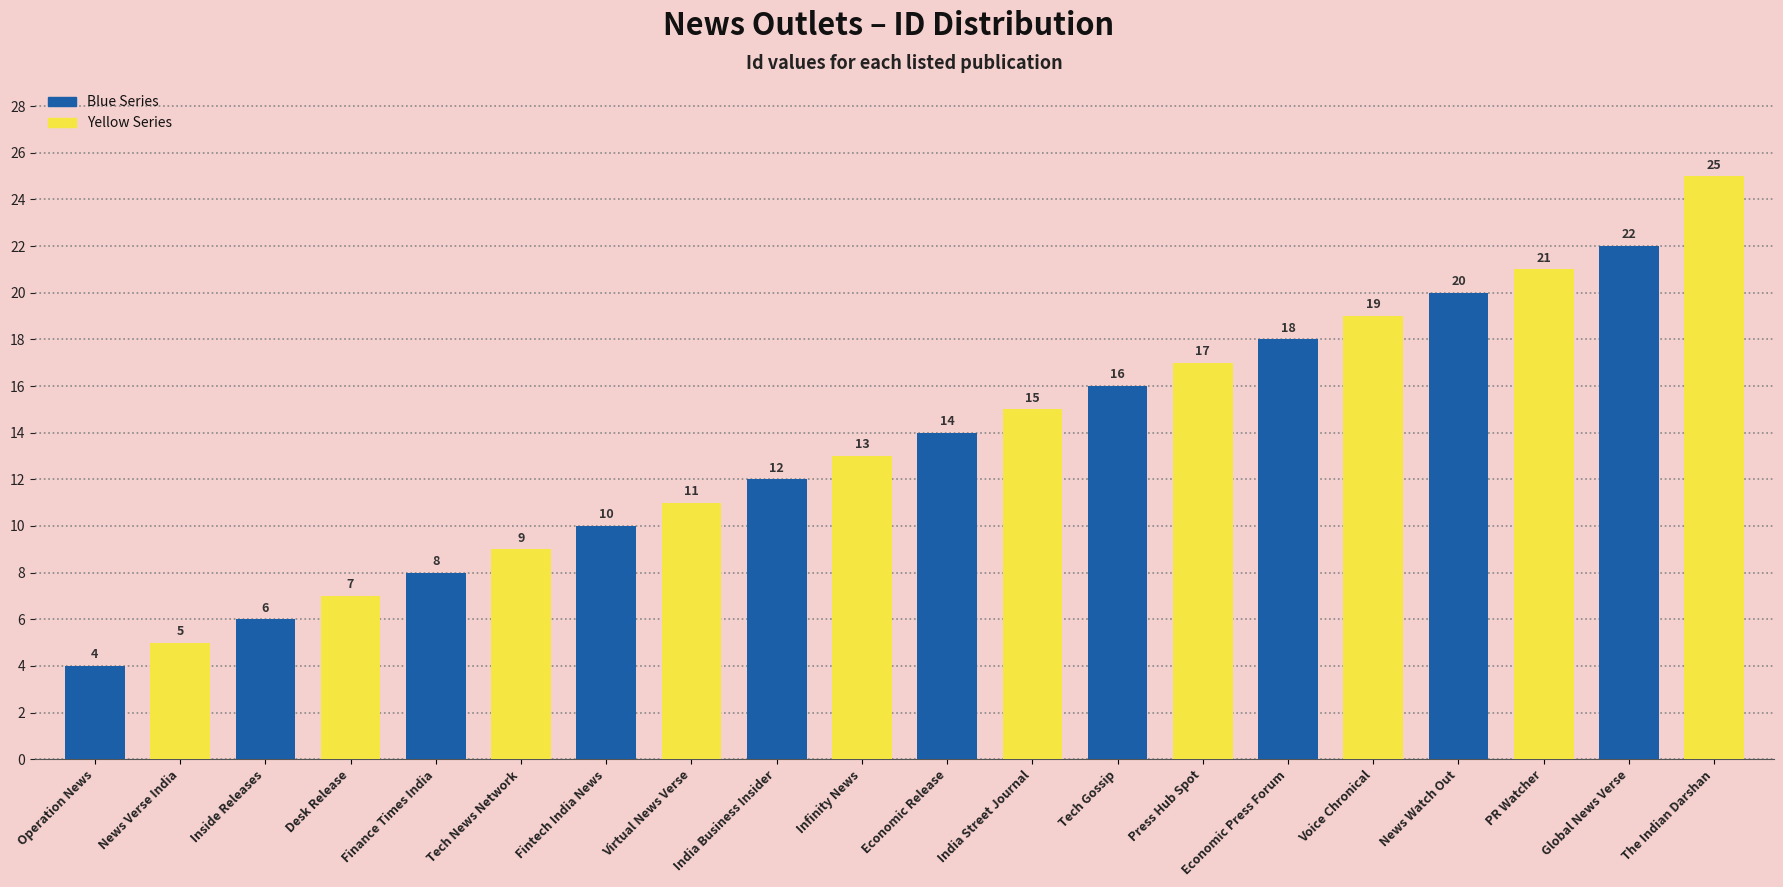

True or false: the data shows 23 at Economic Release.

False